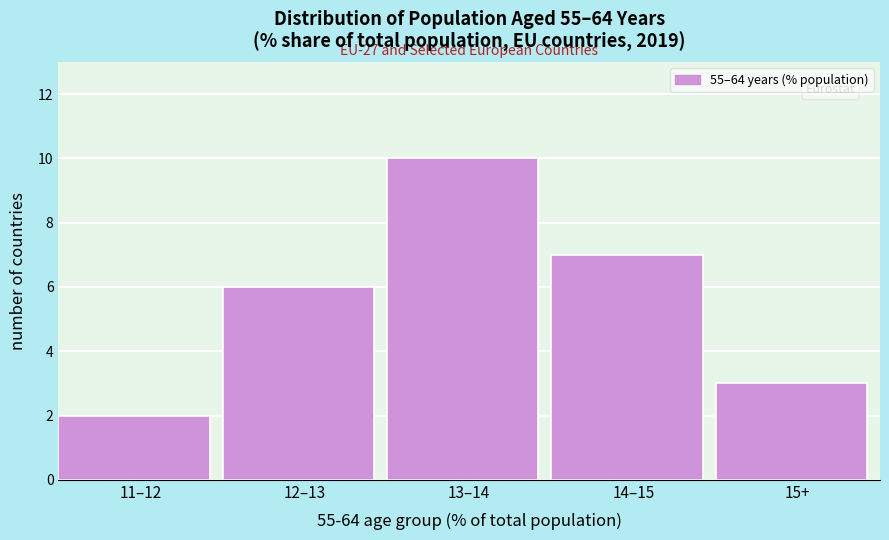

Reading left to right, extract all data points from this chart.

2	6	10	7	3